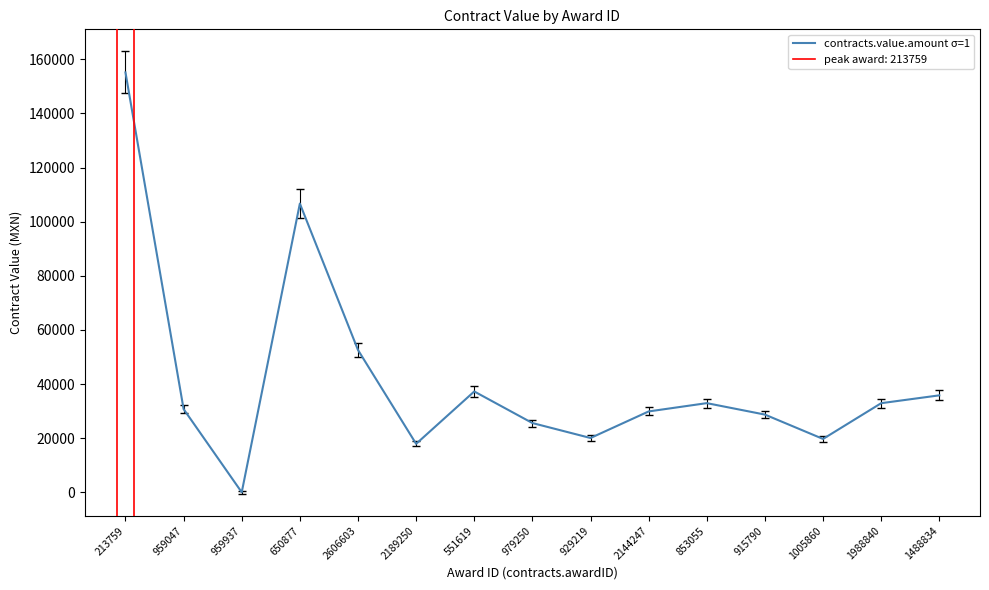

Which label corresponds to the largest value in the chart?

213759